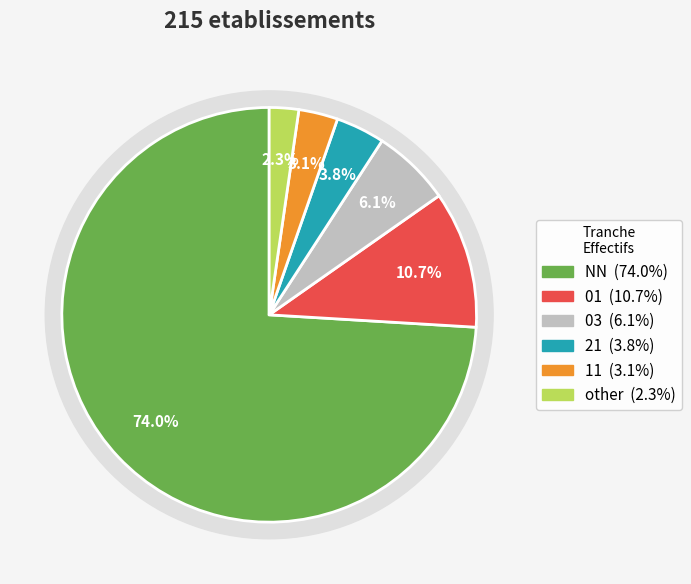

True or false: other accounts for 1% of the total.

False